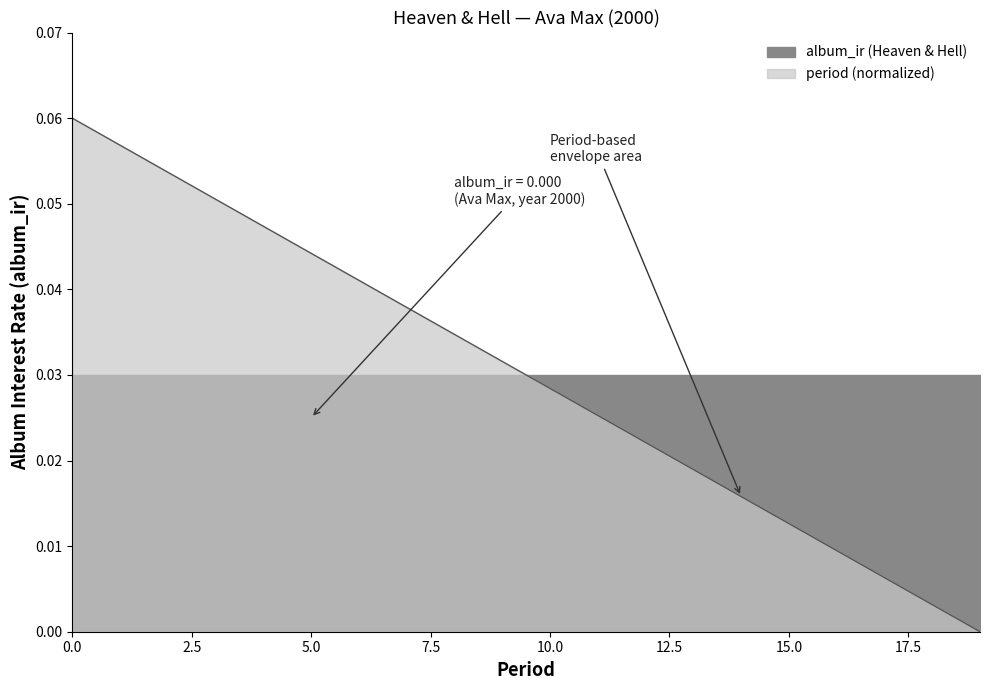

What is the greatest value displayed?

0.1